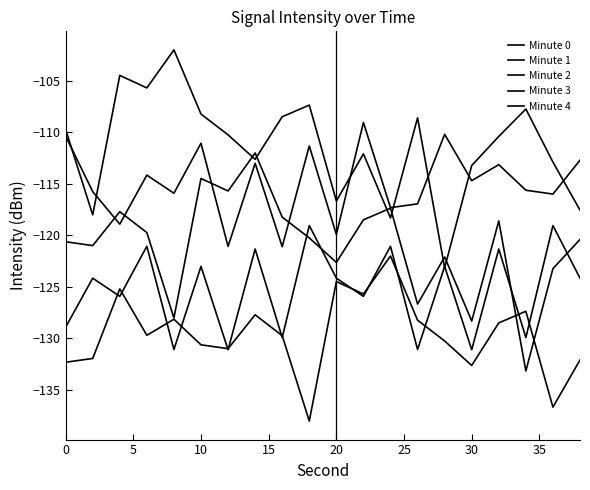

How many intersections are there between Minute 1 and Minute 2?

4